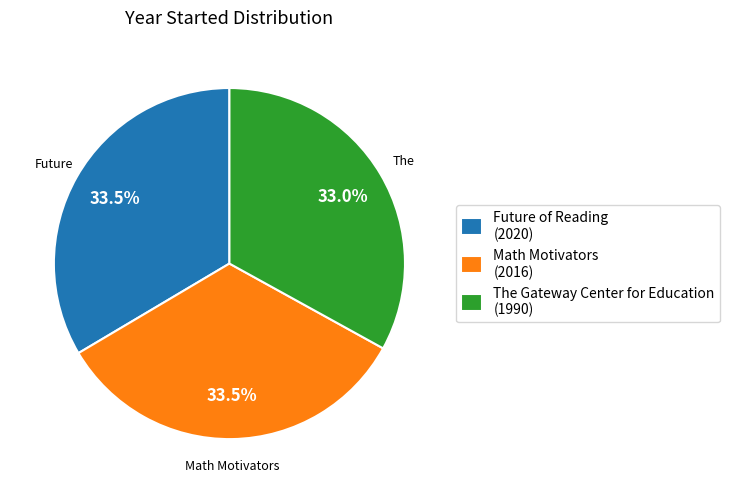

What percentage is NOT represented by The Gateway Center for Education?

67.0%